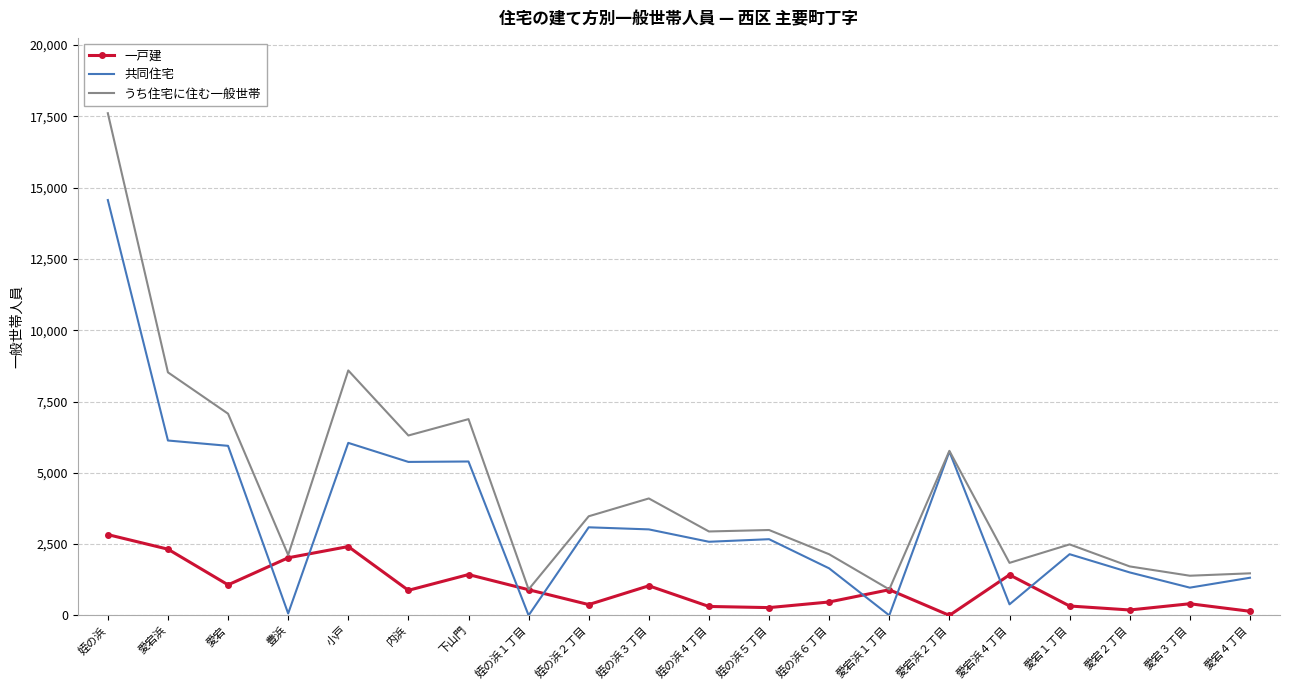

How many times do 一戸建 and 共同住宅 cross each other?

8